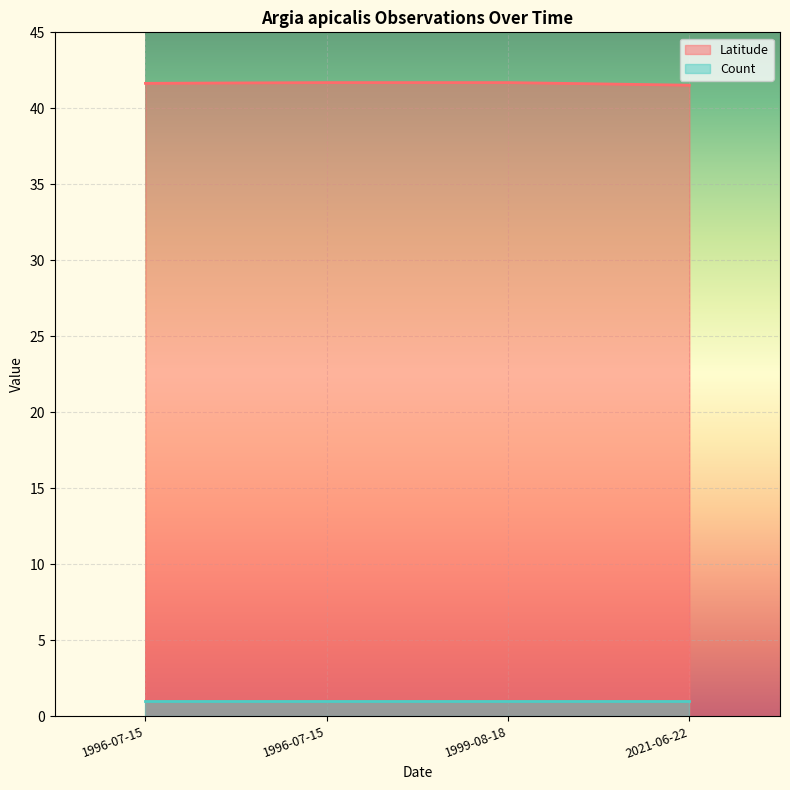

What is the greatest value displayed?

41.7